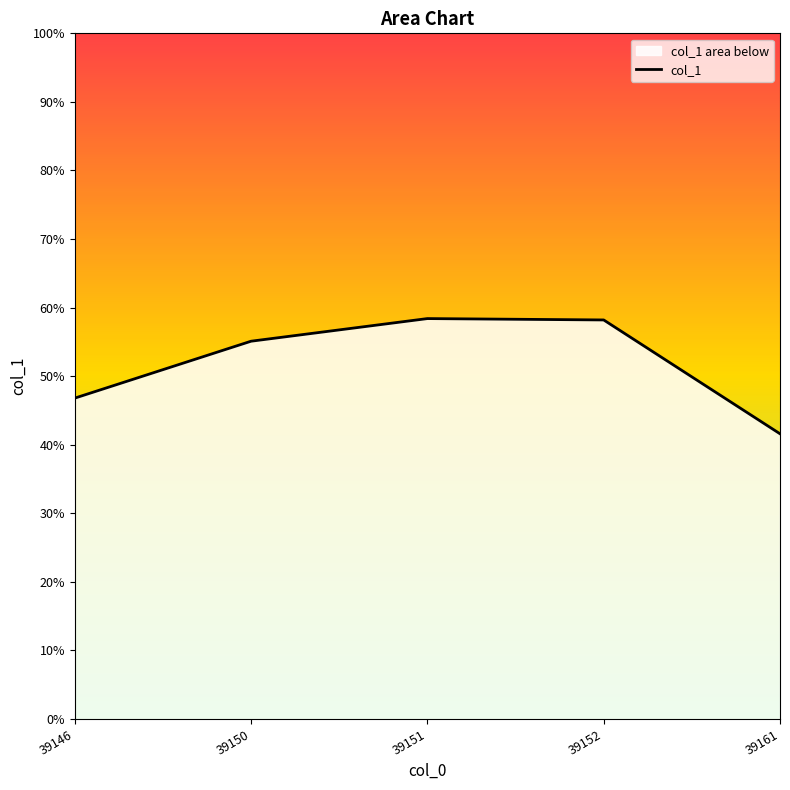

How many interior local peaks (higher than both neighbors) does the data have?

1